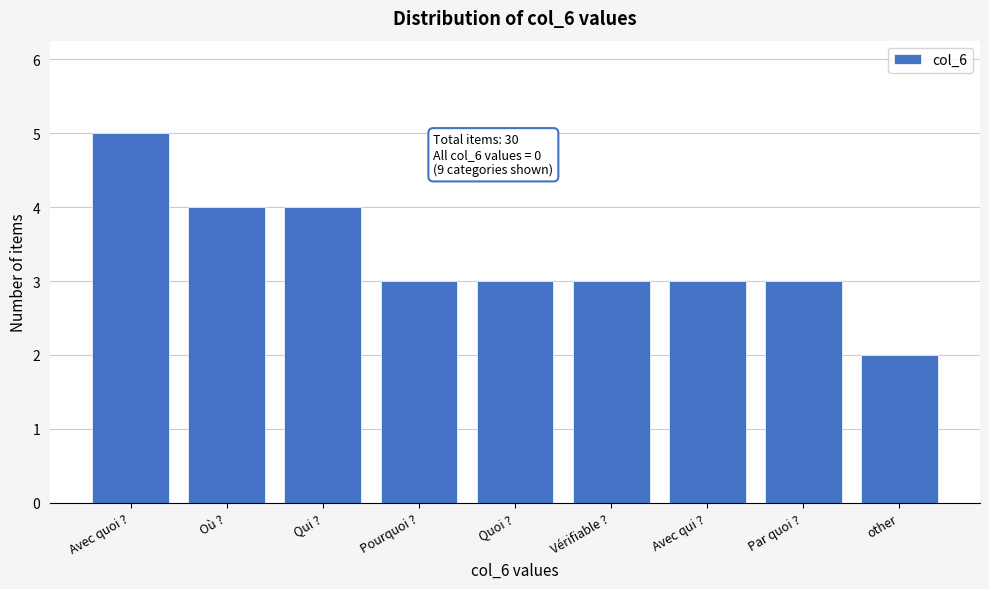

Reading right to left, extract all data points from this chart.

other=2	Pourquoi ?=3	Avec qui ?=3	Par quoi ?=3	Quoi ?=3	Vérifiable ?=3	Où ?=4	Qui ?=4	Avec quoi ?=5